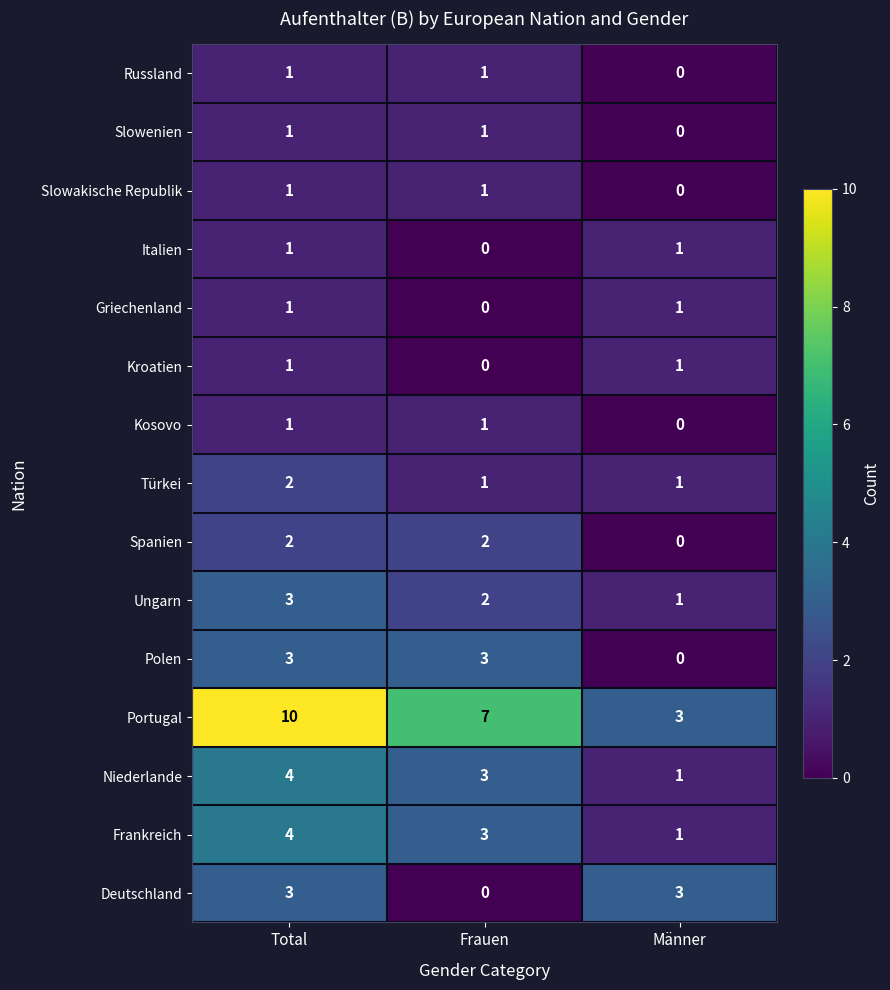

At which label is Griechenland closest to 0?

Frauen